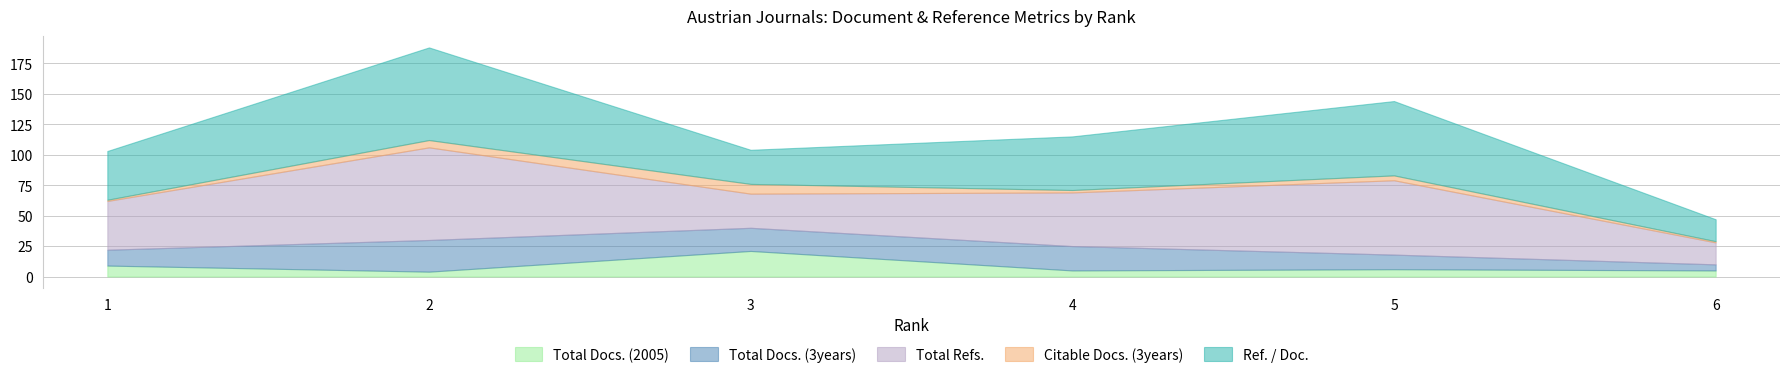

True or false: Total Docs. (3years) and Total Refs. cross at least once.

False